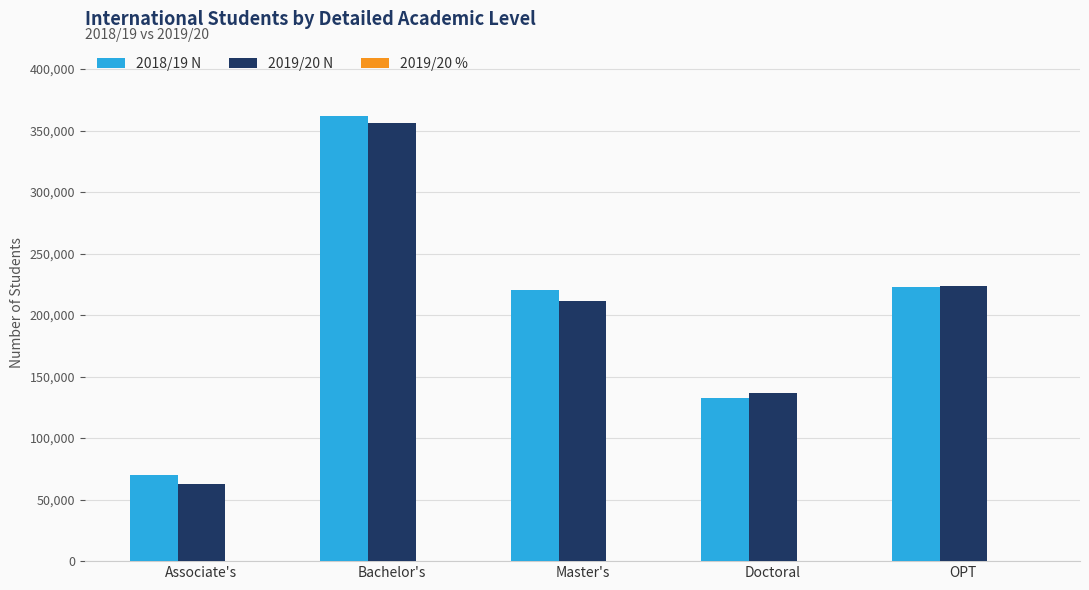

At which category is the sum across all series the highest?

Bachelor's